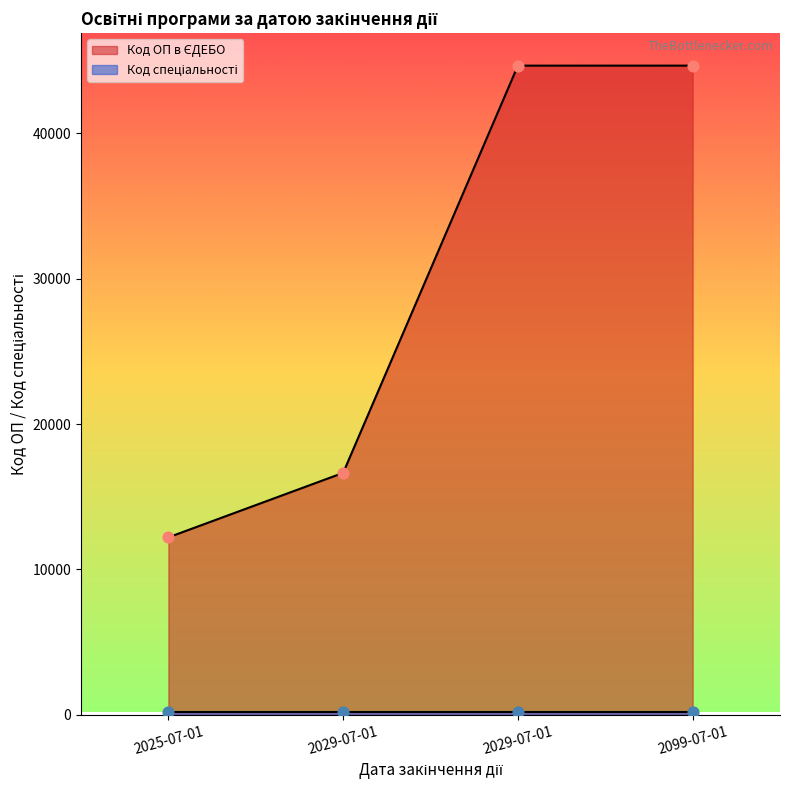

Between 2099-07-01 and 2029-07-01, which is larger?

2099-07-01